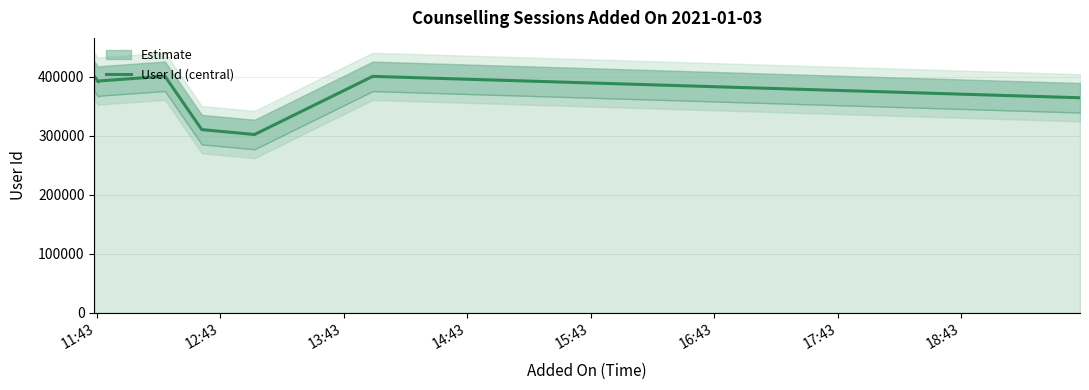

Reading right to left, list all the values displayed in this chart.

364420	400670	302126	310463	400900	392979	391486	400887